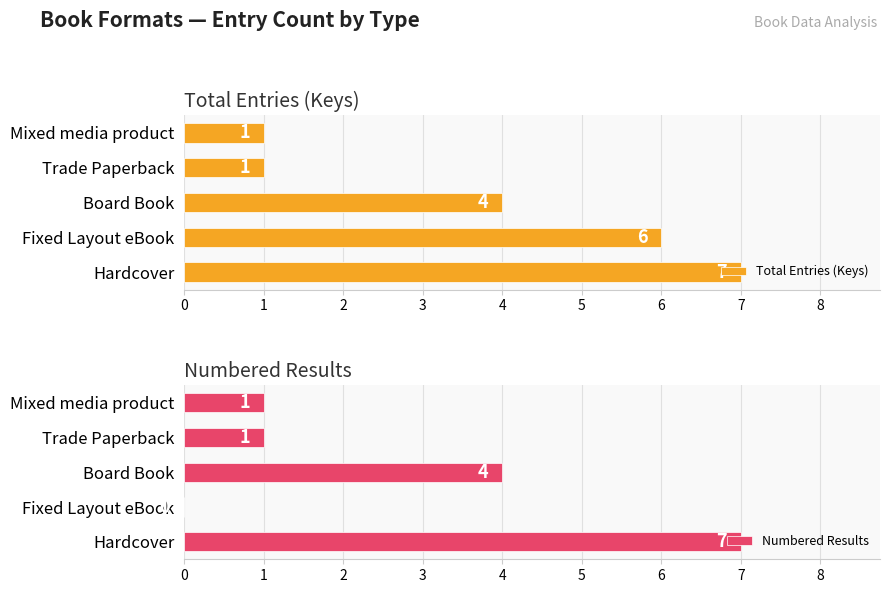

Does the chart contain any negative values?

No